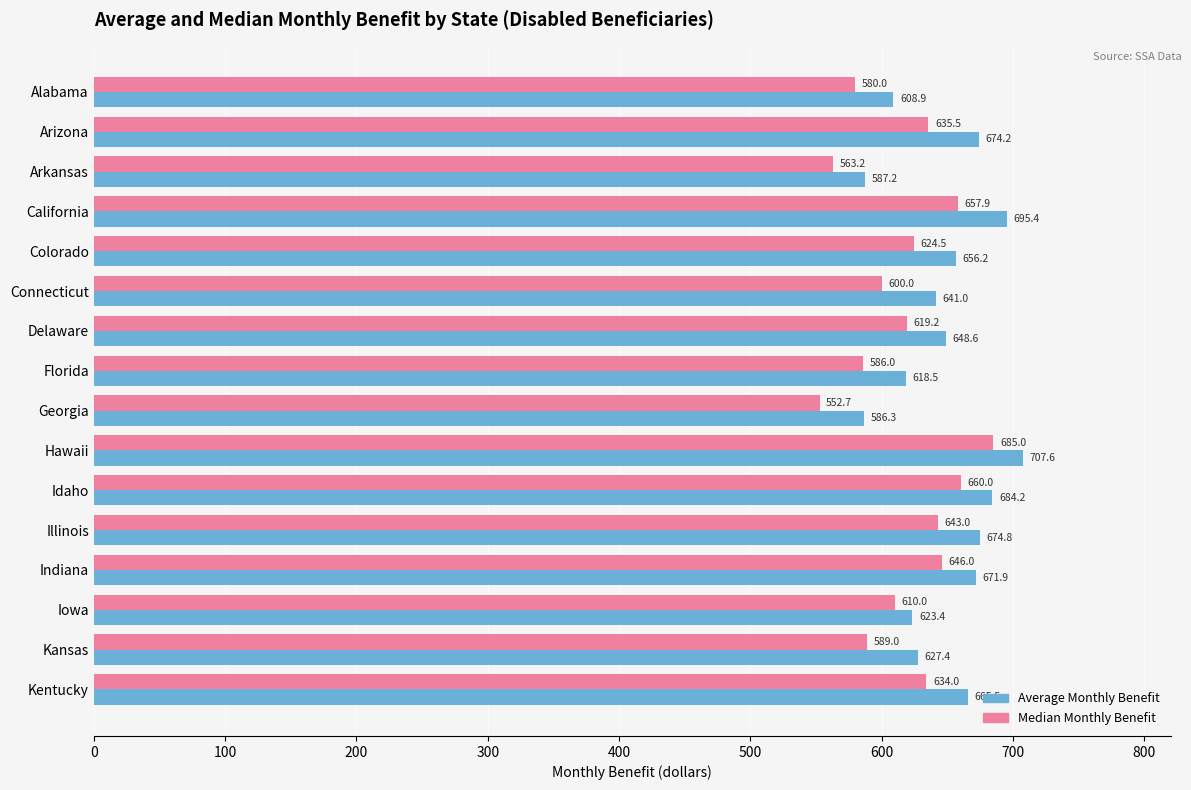

How many data points in Median Monthly Benefit are above 624?

8